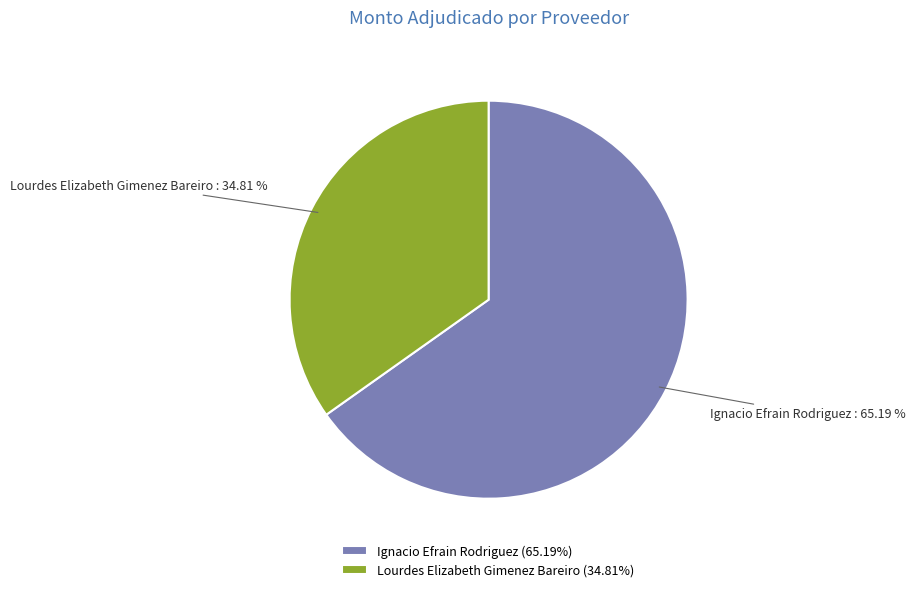

The Lourdes Elizabeth Gimenez Bareiro slice represents 35% of the pie. True or false?

True